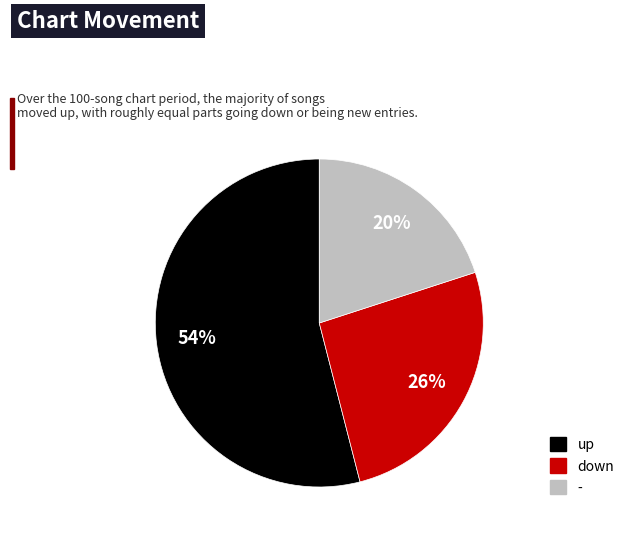

To the nearest percent, what is the difference between the up and down slice percentages?

28%